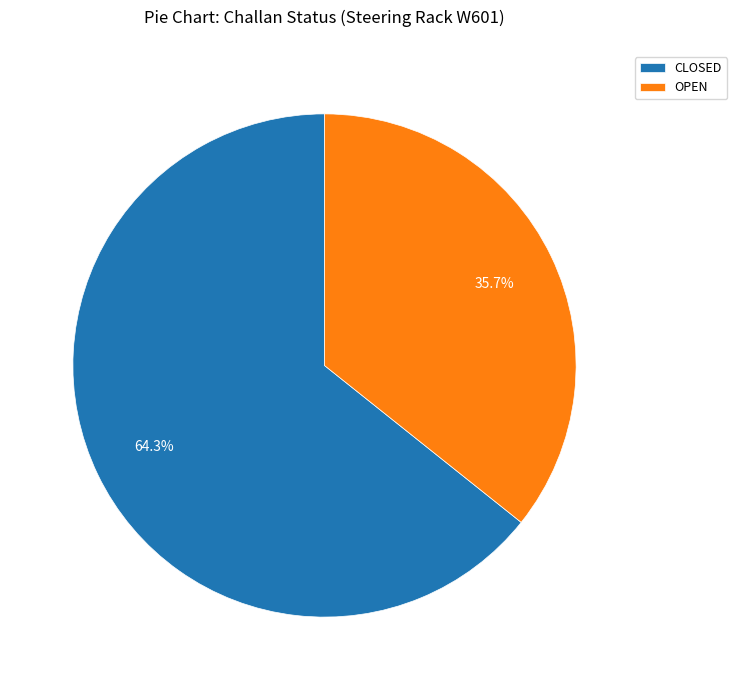

Is the sum of CLOSED and OPEN greater than half?

Yes